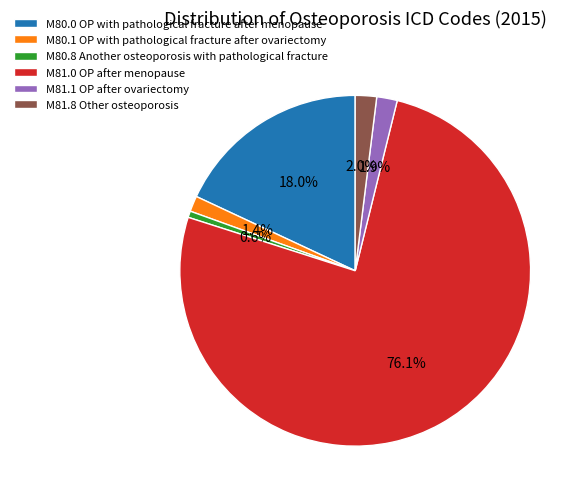

True or false: M80.0 OP with pathological fracture after menopause accounts for 18% of the total.

True